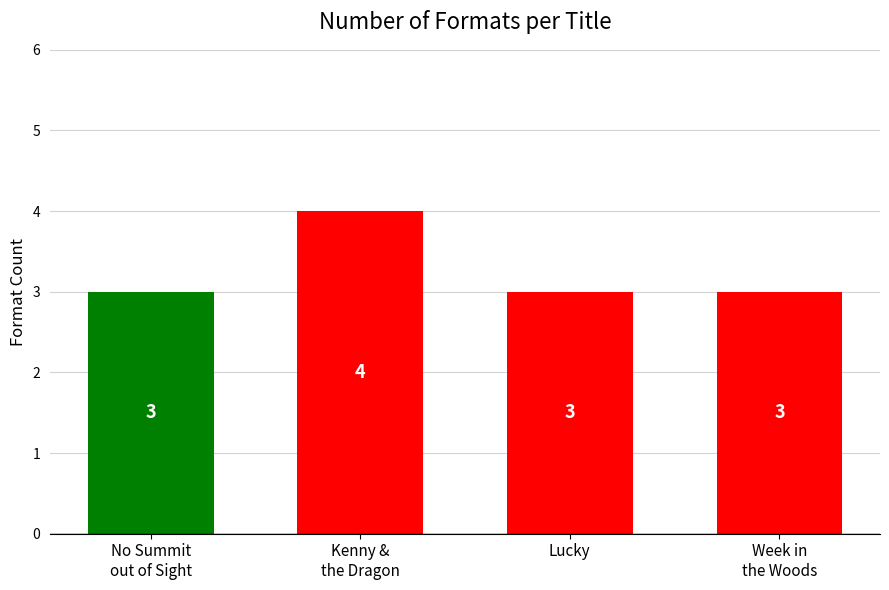

How many values are between 3 and 4?

4